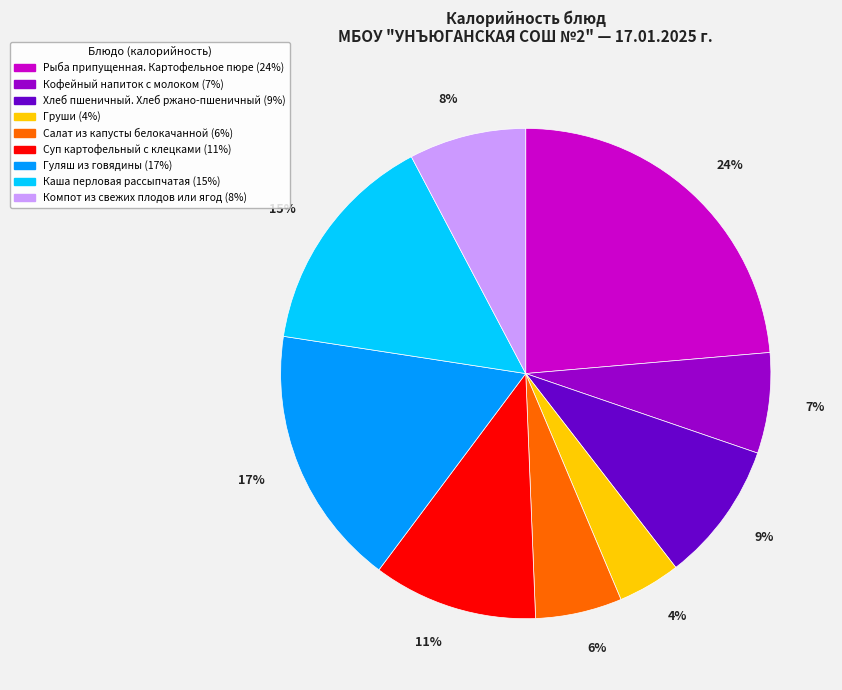

Which has a higher value, Компот из свежих плодов или ягод or Каша перловая рассыпчатая?

Каша перловая рассыпчатая